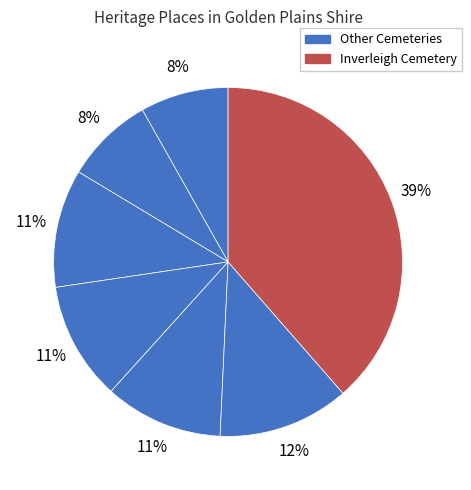

Count the number of slices in the pie.

7